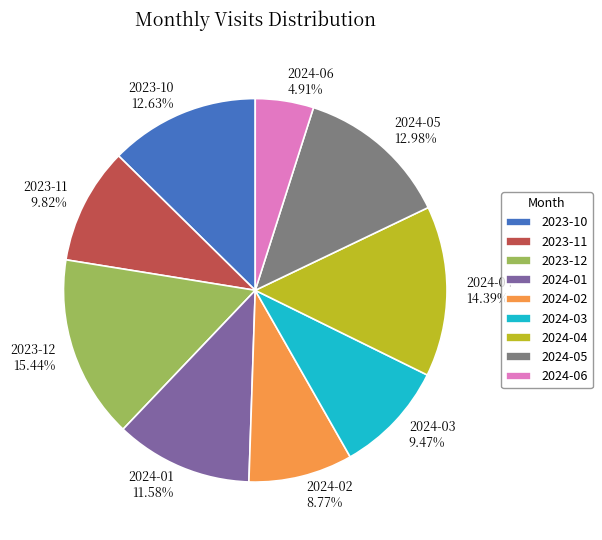

Does 2023-12 represent more than half of the total?

No